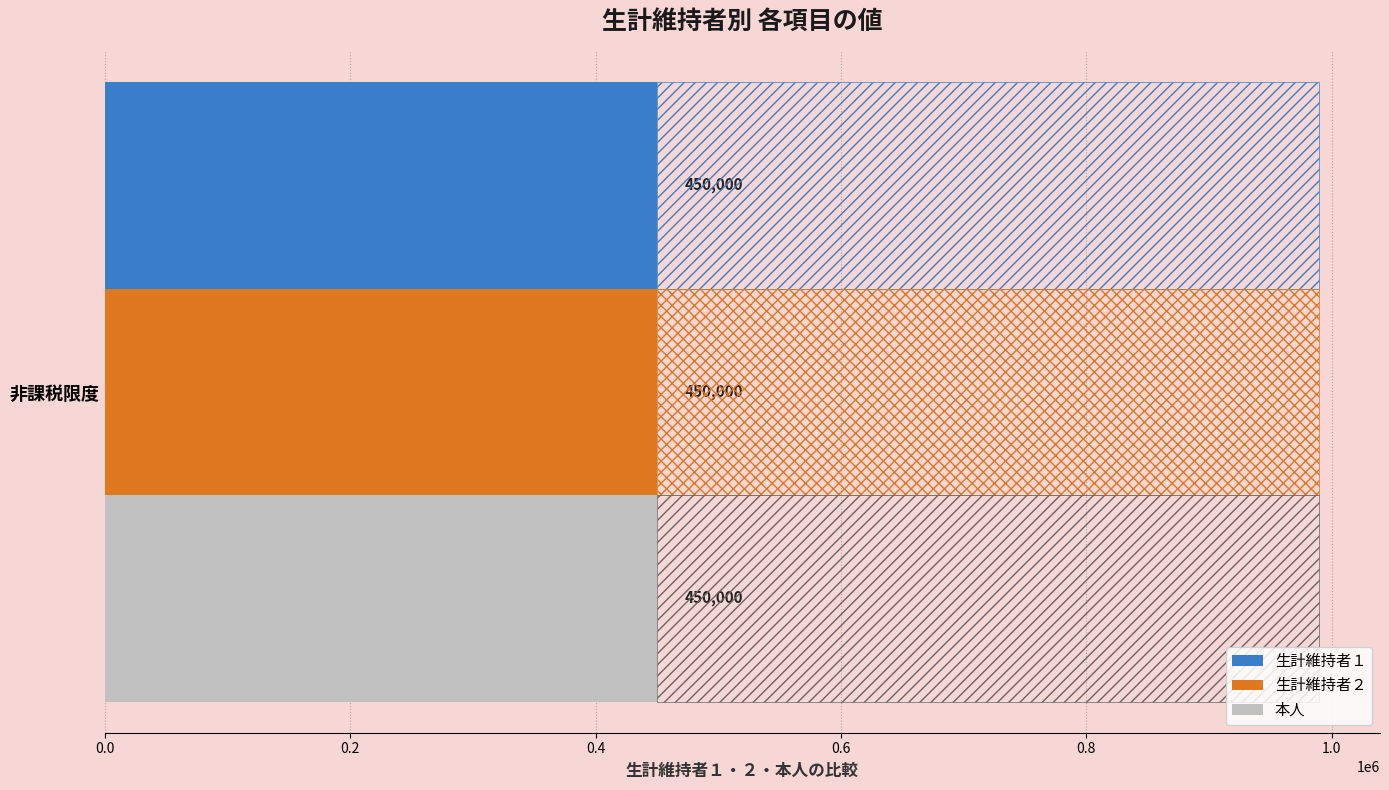

At which category does the chart reach its peak across all series?

非課税限度